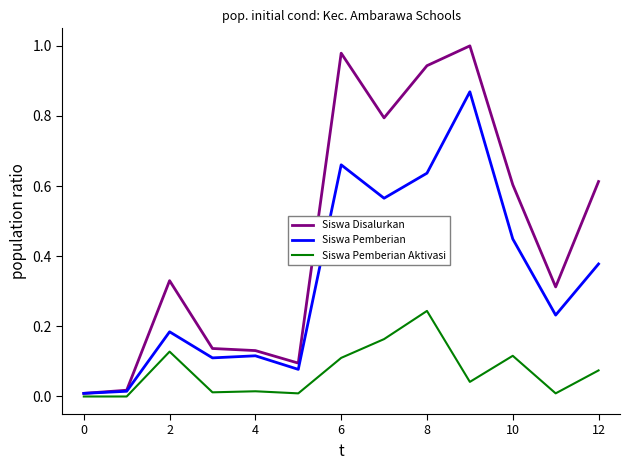

Which series has the largest total across all categories?

Siswa Disalurkan